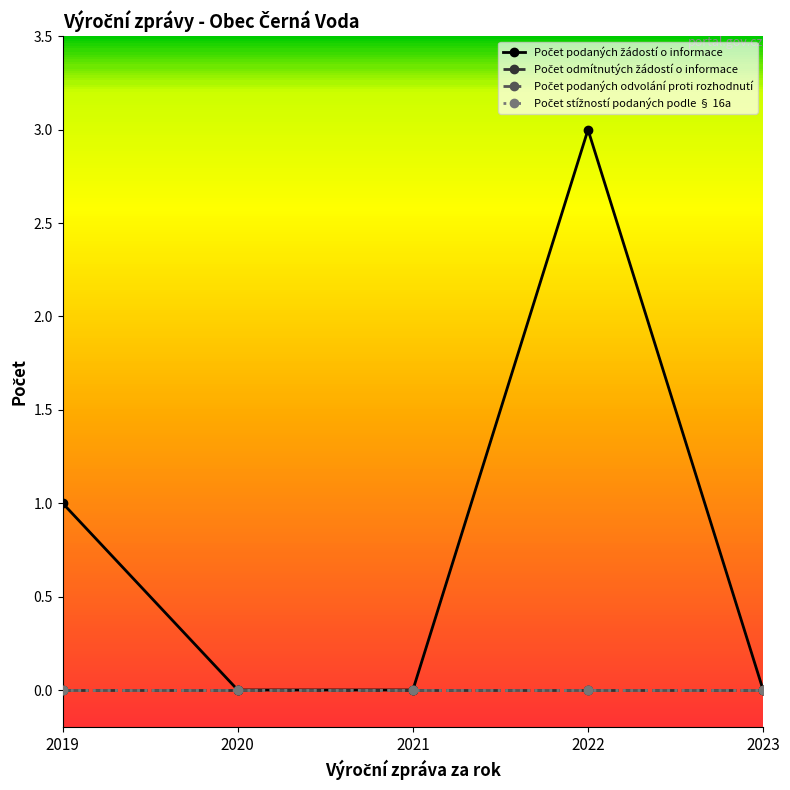

Which series has the largest total across all categories?

Počet podaných žádostí o informace